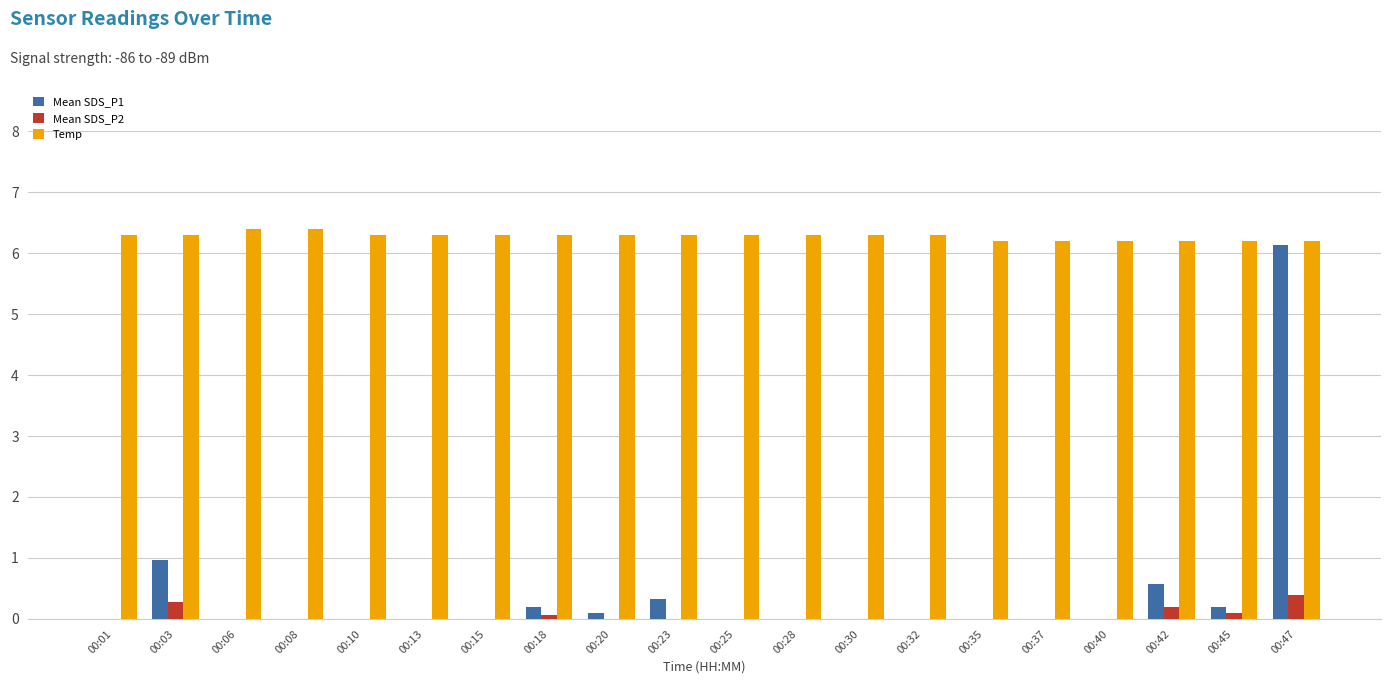

Is the value of Temp at 00:01 greater than the value of Mean SDS_P1 at 00:28?

Yes